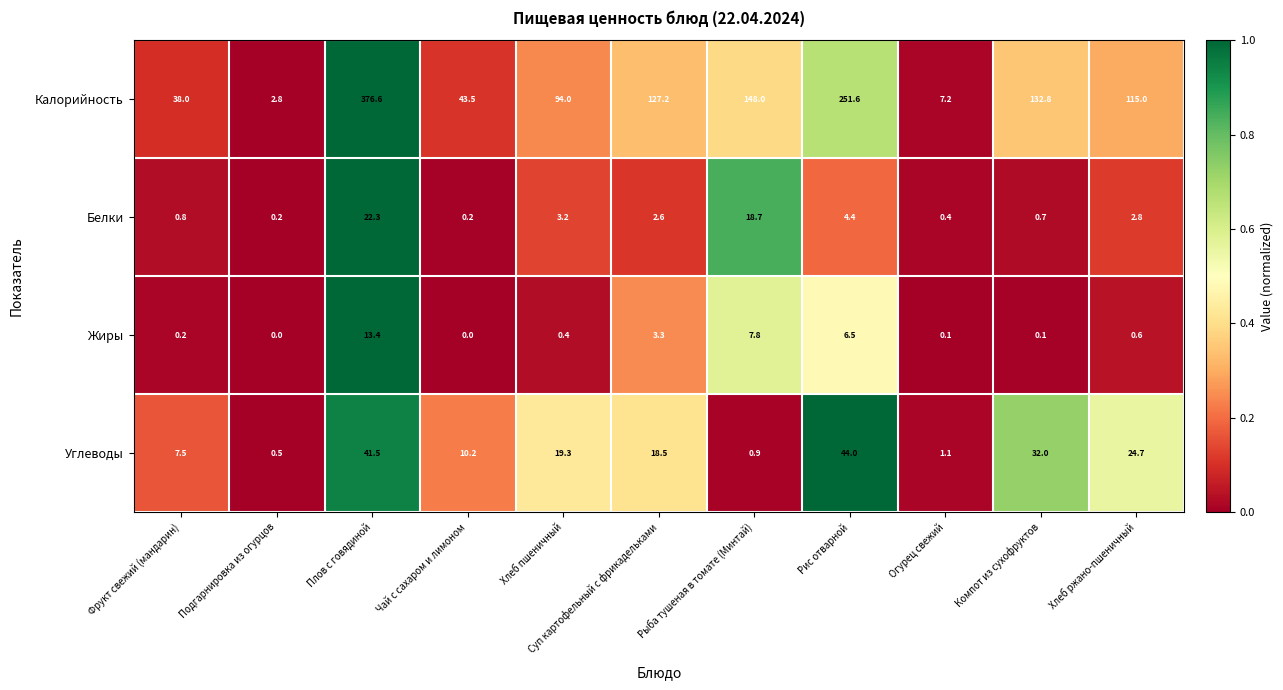

What is the spread (max minus min) of values at Плов с говядиной?

363.2